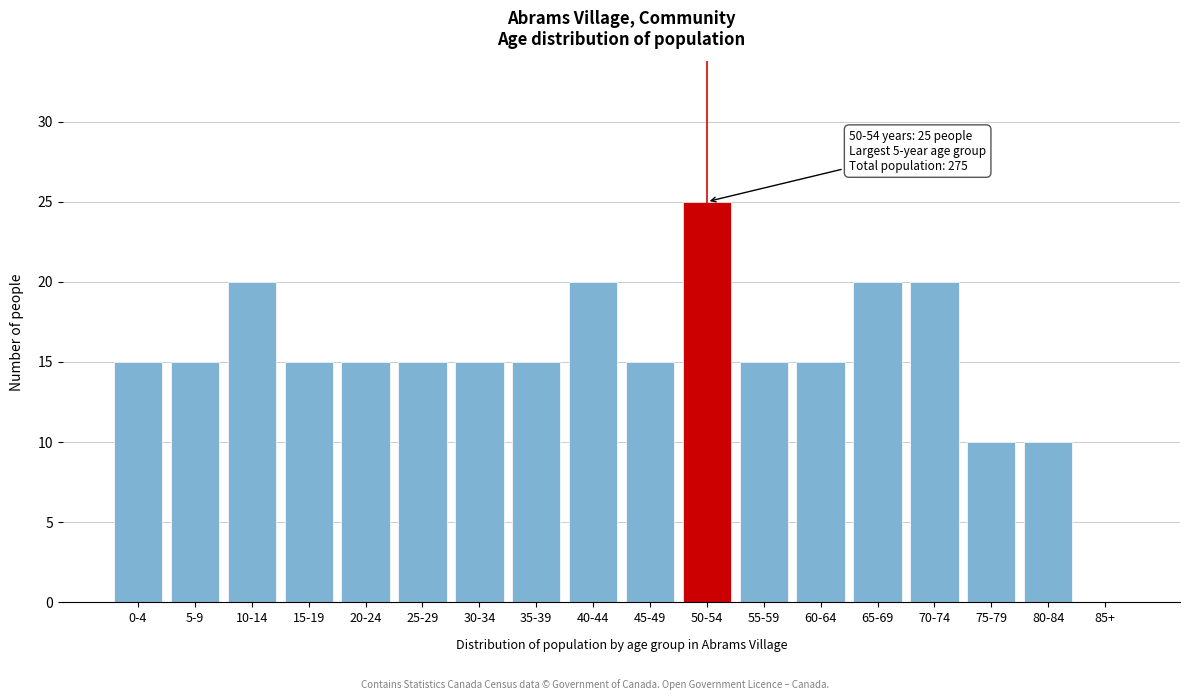

Reading right to left, what are all the values shown in this chart?

85+=0	80-84=10	75-79=10	70-74=20	65-69=20	60-64=15	55-59=15	50-54=25	45-49=15	40-44=20	35-39=15	30-34=15	25-29=15	20-24=15	15-19=15	10-14=20	5-9=15	0-4=15